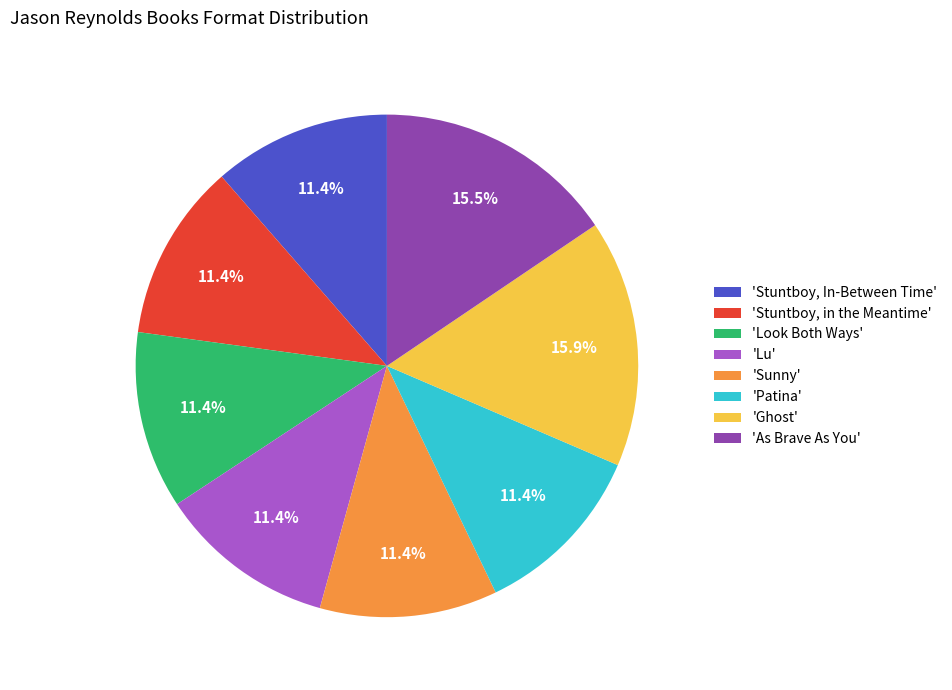

Which has a higher value, 'As Brave As You' or 'Sunny'?

'As Brave As You'